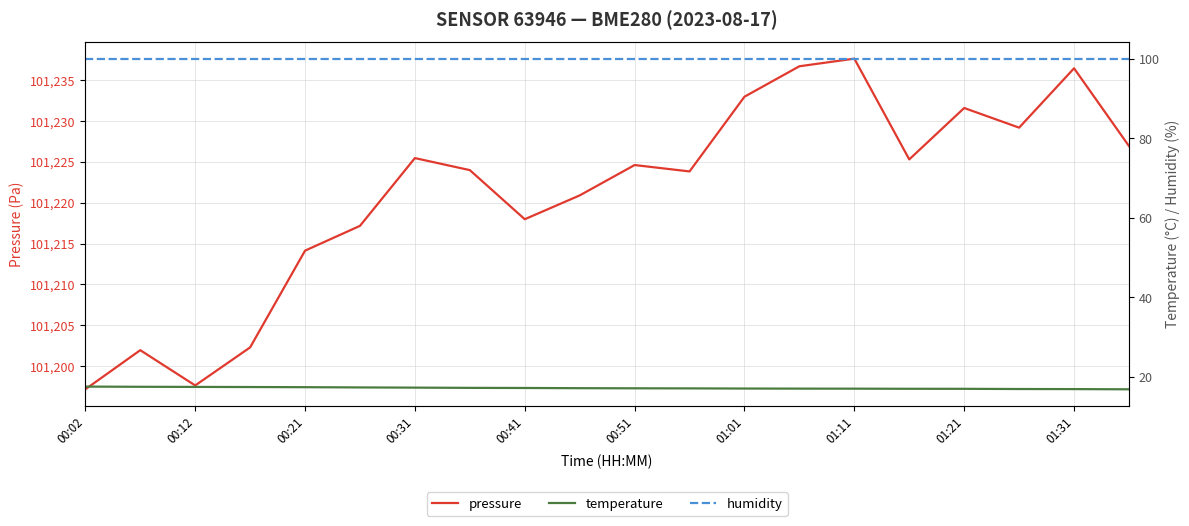

Rank the series by their maximum value, from highest to lowest.

pressure, humidity, temperature